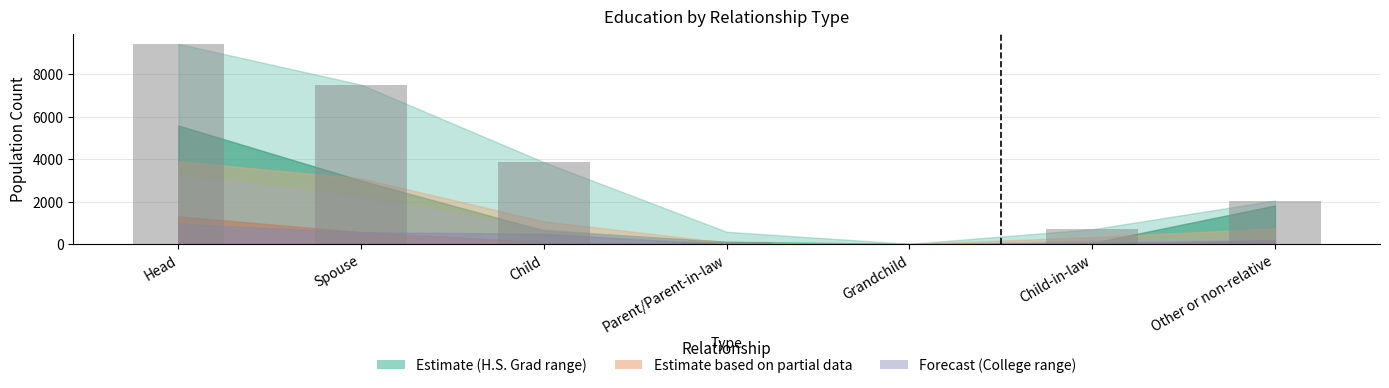

What is the sum of all values?

23698